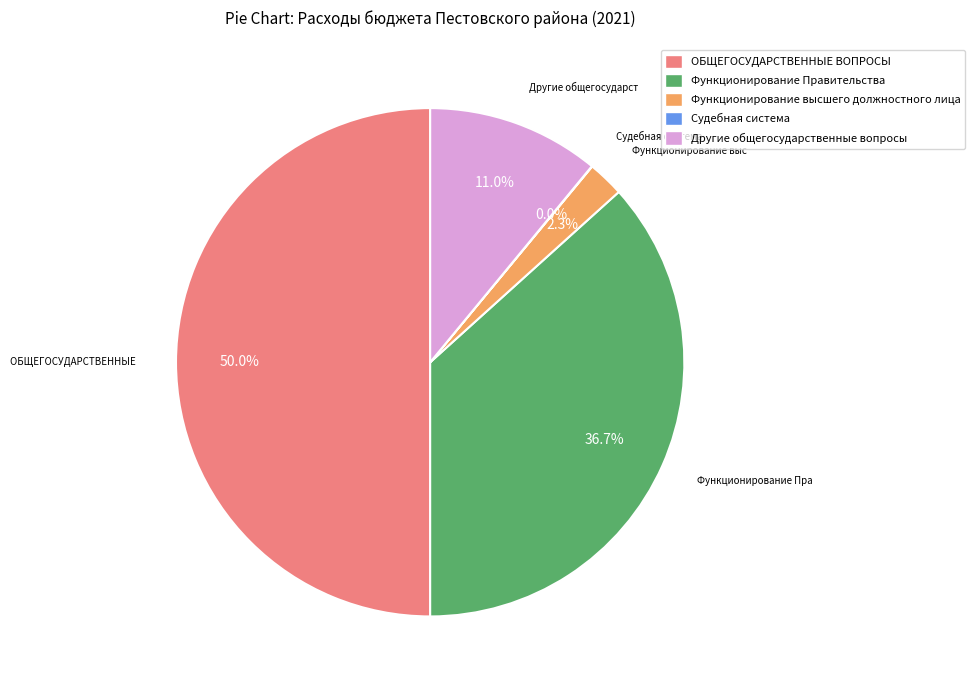

Is it true that ОБЩЕГОСУДАРСТВЕННЫЕ ВОПРОСЫ is 38% of the pie?

False